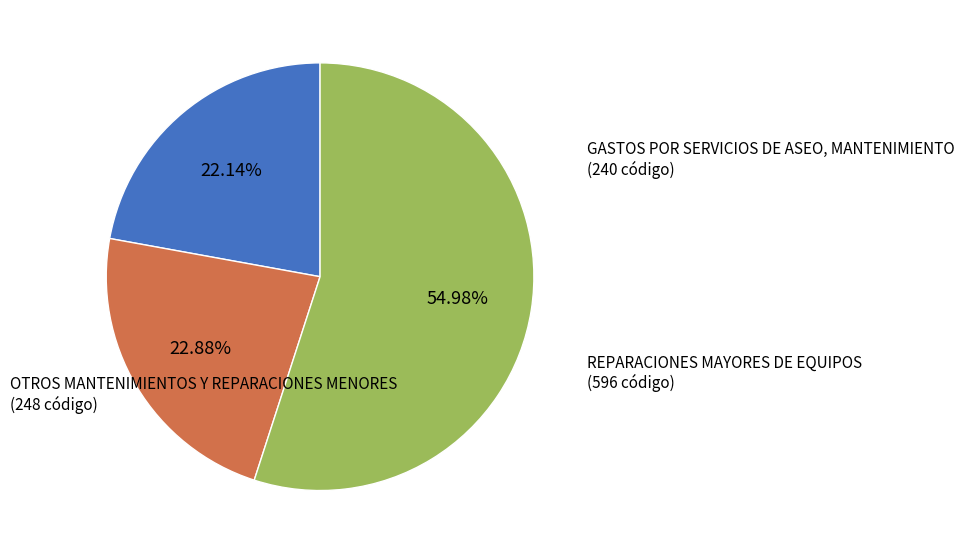

Does any single category account for the majority?

Yes